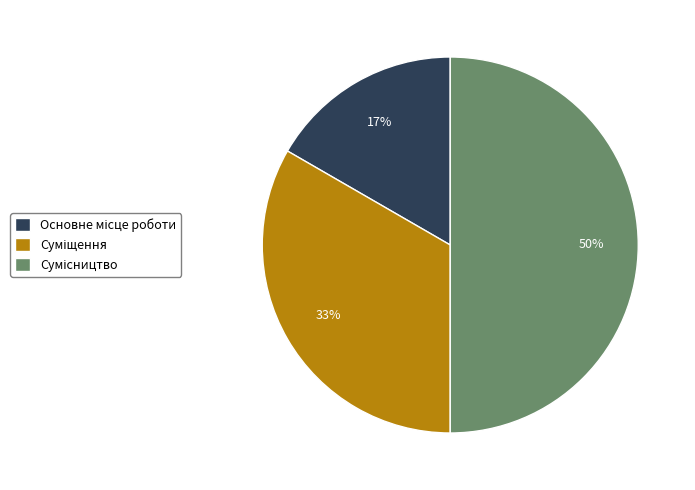

To the nearest percent, what is the difference between the largest and smallest slice percentages?

33%